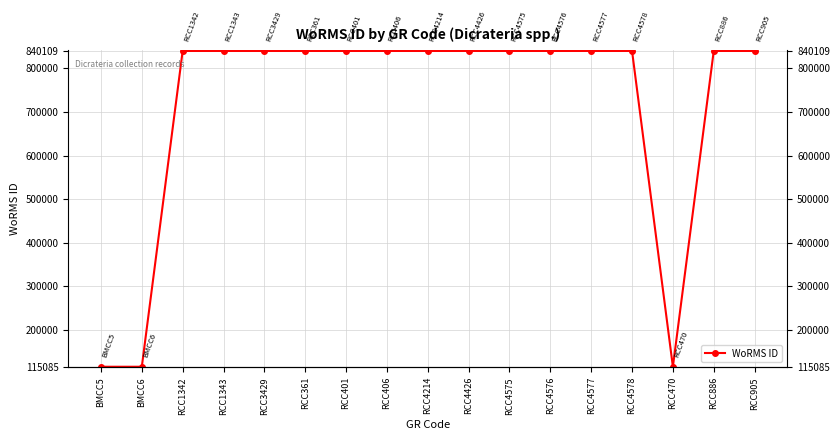

How many distinct data groups are displayed?

1